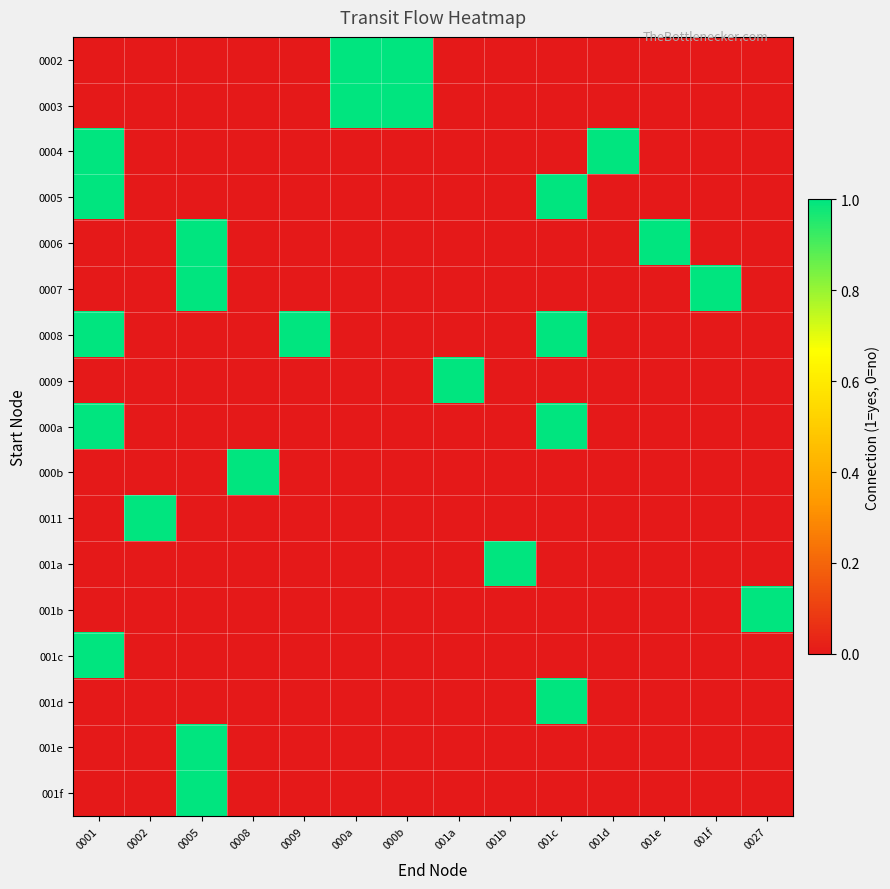

Reading left to right, extract all data points from this chart.

0002: 0001=0	0002=0	0005=0	0008=0	0009=0	000a=1	000b=1	001a=0	001b=0	001c=0	001d=0	001e=0	001f=0	0027=0
0003: 0001=0	0002=0	0005=0	0008=0	0009=0	000a=1	000b=1	001a=0	001b=0	001c=0	001d=0	001e=0	001f=0	0027=0
0004: 0001=1	0002=0	0005=0	0008=0	0009=0	000a=0	000b=0	001a=0	001b=0	001c=0	001d=1	001e=0	001f=0	0027=0
0005: 0001=1	0002=0	0005=0	0008=0	0009=0	000a=0	000b=0	001a=0	001b=0	001c=1	001d=0	001e=0	001f=0	0027=0
0006: 0001=0	0002=0	0005=1	0008=0	0009=0	000a=0	000b=0	001a=0	001b=0	001c=0	001d=0	001e=1	001f=0	0027=0
0007: 0001=0	0002=0	0005=1	0008=0	0009=0	000a=0	000b=0	001a=0	001b=0	001c=0	001d=0	001e=0	001f=1	0027=0
0008: 0001=1	0002=0	0005=0	0008=0	0009=1	000a=0	000b=0	001a=0	001b=0	001c=1	001d=0	001e=0	001f=0	0027=0
0009: 0001=0	0002=0	0005=0	0008=0	0009=0	000a=0	000b=0	001a=1	001b=0	001c=0	001d=0	001e=0	001f=0	0027=0
000a: 0001=1	0002=0	0005=0	0008=0	0009=0	000a=0	000b=0	001a=0	001b=0	001c=1	001d=0	001e=0	001f=0	0027=0
000b: 0001=0	0002=0	0005=0	0008=1	0009=0	000a=0	000b=0	001a=0	001b=0	001c=0	001d=0	001e=0	001f=0	0027=0
0011: 0001=0	0002=1	0005=0	0008=0	0009=0	000a=0	000b=0	001a=0	001b=0	001c=0	001d=0	001e=0	001f=0	0027=0
001a: 0001=0	0002=0	0005=0	0008=0	0009=0	000a=0	000b=0	001a=0	001b=1	001c=0	001d=0	001e=0	001f=0	0027=0
001b: 0001=0	0002=0	0005=0	0008=0	0009=0	000a=0	000b=0	001a=0	001b=0	001c=0	001d=0	001e=0	001f=0	0027=1
001c: 0001=1	0002=0	0005=0	0008=0	0009=0	000a=0	000b=0	001a=0	001b=0	001c=0	001d=0	001e=0	001f=0	0027=0
001d: 0001=0	0002=0	0005=0	0008=0	0009=0	000a=0	000b=0	001a=0	001b=0	001c=1	001d=0	001e=0	001f=0	0027=0
001e: 0001=0	0002=0	0005=1	0008=0	0009=0	000a=0	000b=0	001a=0	001b=0	001c=0	001d=0	001e=0	001f=0	0027=0
001f: 0001=0	0002=0	0005=1	0008=0	0009=0	000a=0	000b=0	001a=0	001b=0	001c=0	001d=0	001e=0	001f=0	0027=0